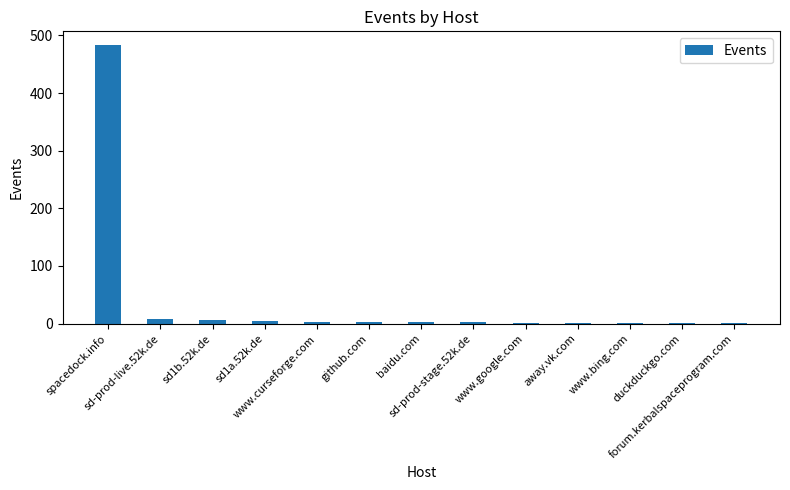

What is the change in value from spacedock.info to forum.kerbalspaceprogram.com?

-482